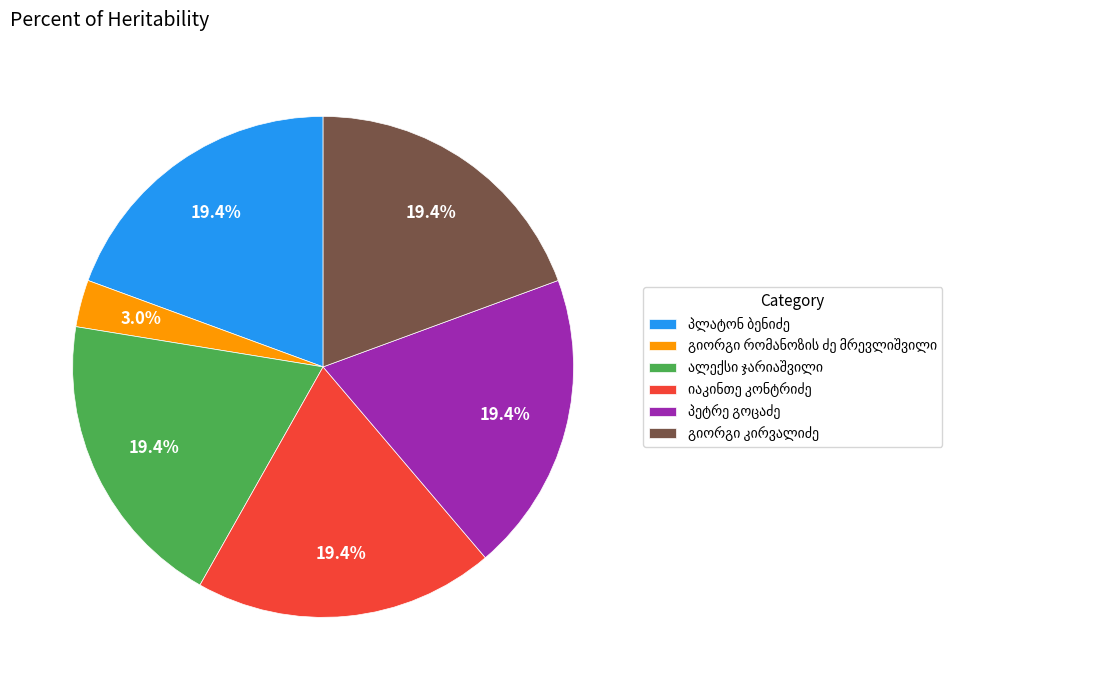

Is there any slice that represents more than half of the pie?

No